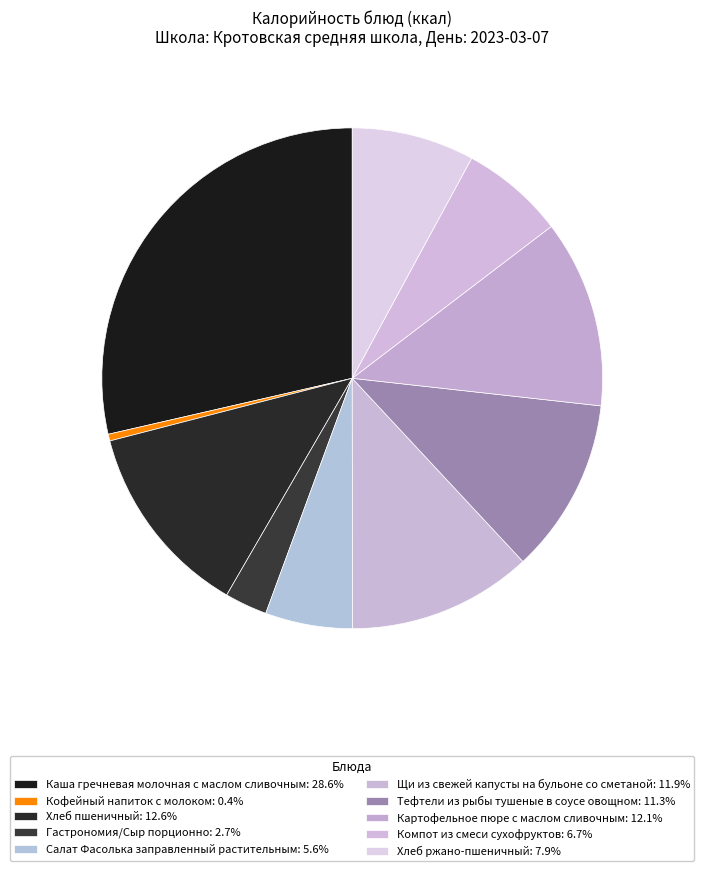

Count the number of slices in the pie.

10